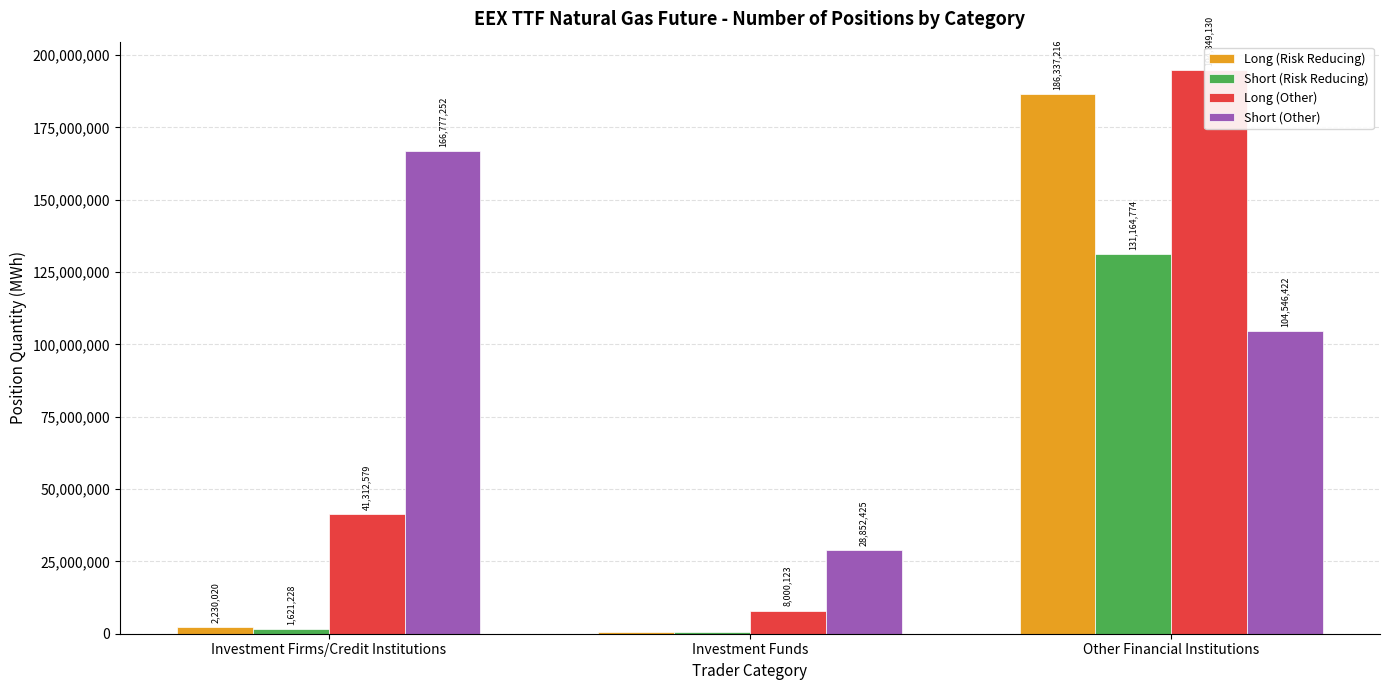

How many Long (Other) values are between 8000123 and 194849130?

3